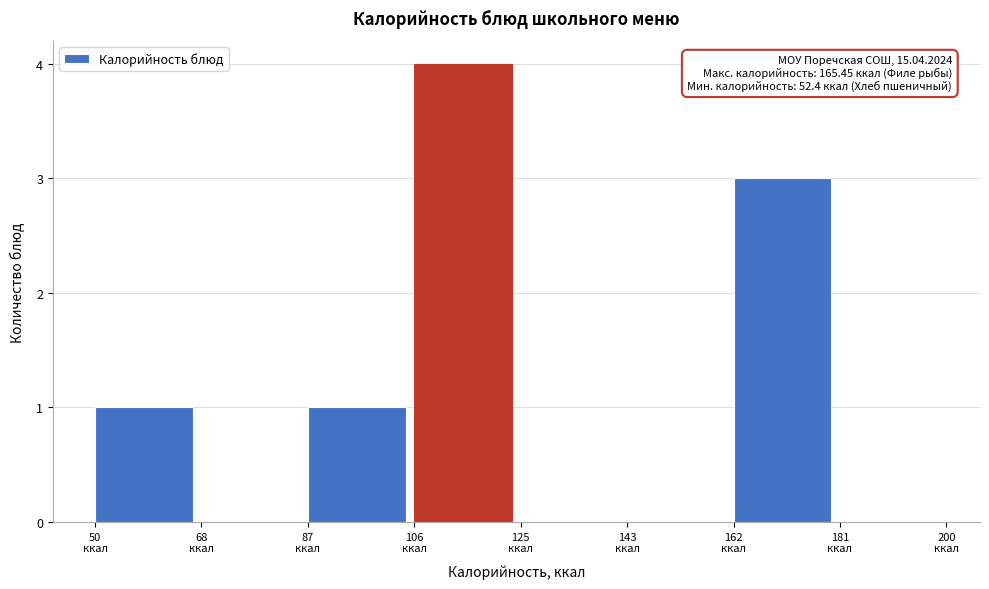

Over which range of the x-axis is the bar tallest?

106 to 126